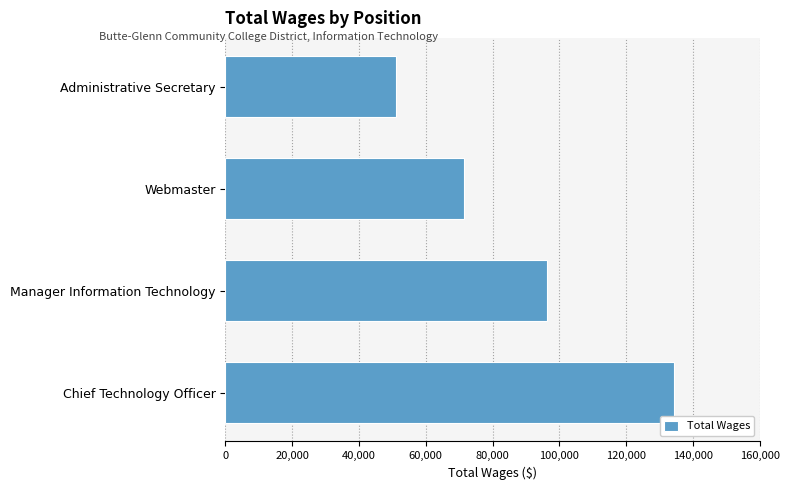

Does the chart contain any negative values?

No